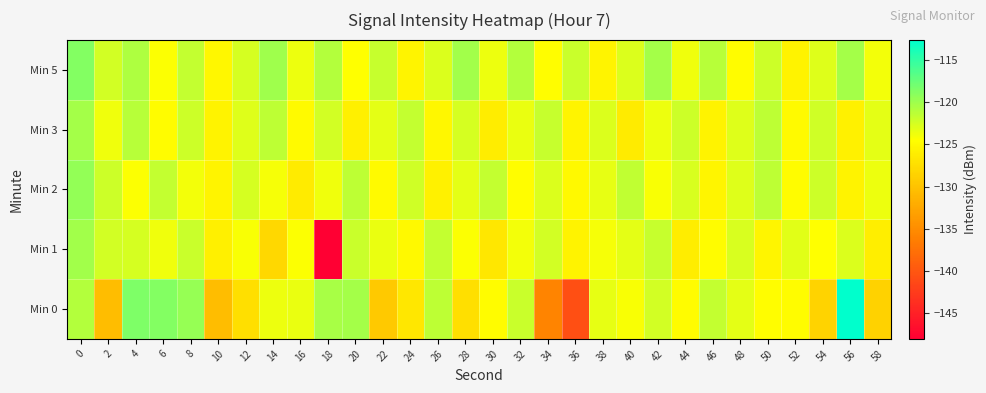

Between 54 and 30, which is larger?

30